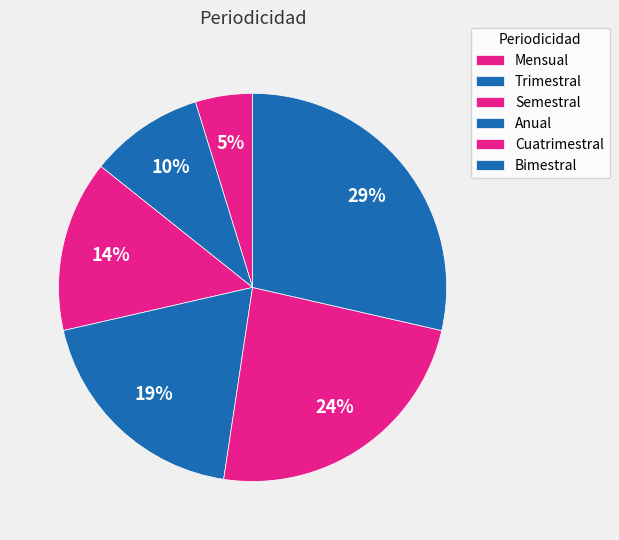

How many slices are in this pie chart?

6